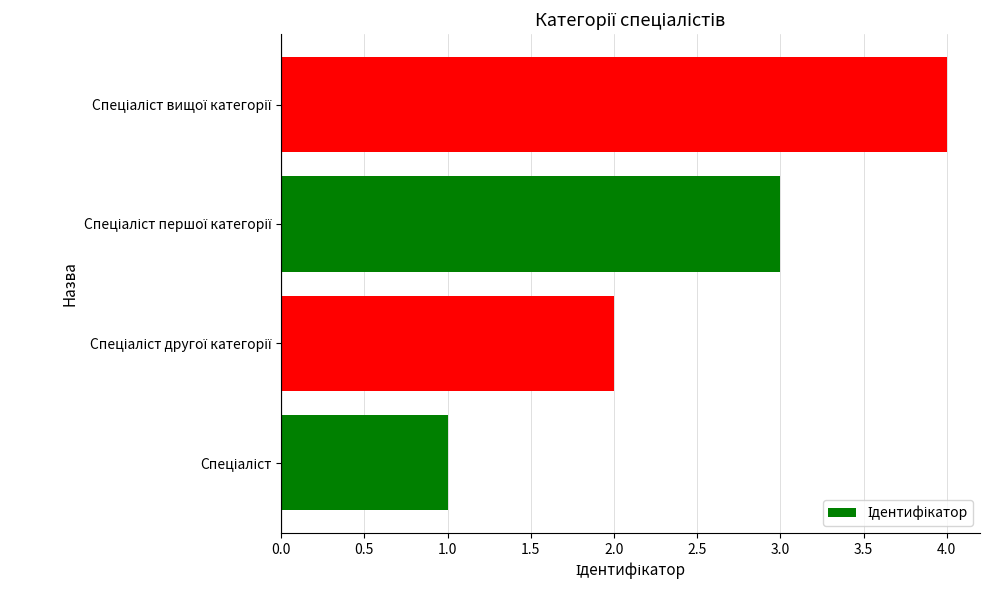

What is the maximum value shown in the chart?

4